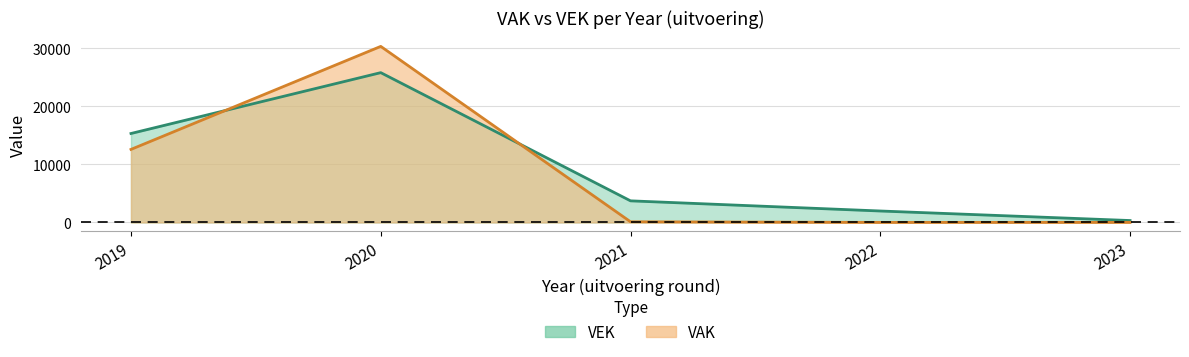

Reading left to right, transcribe all the data shown in this chart.

VAK: 2019=12564	2020=30279	2021=118	2022=10	2023=16
VEK: 2019=15300	2020=25764	2021=3718	2022=1972	2023=332